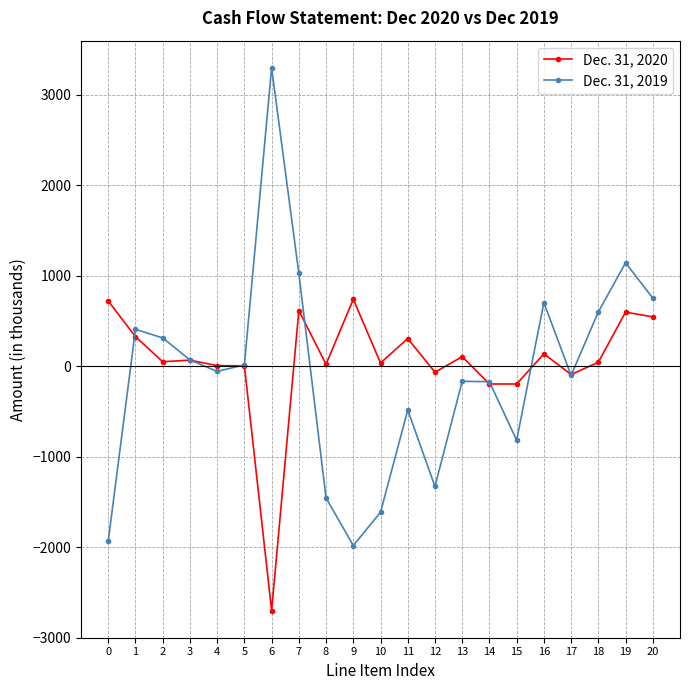

Does the chart have visible grid lines?

Yes